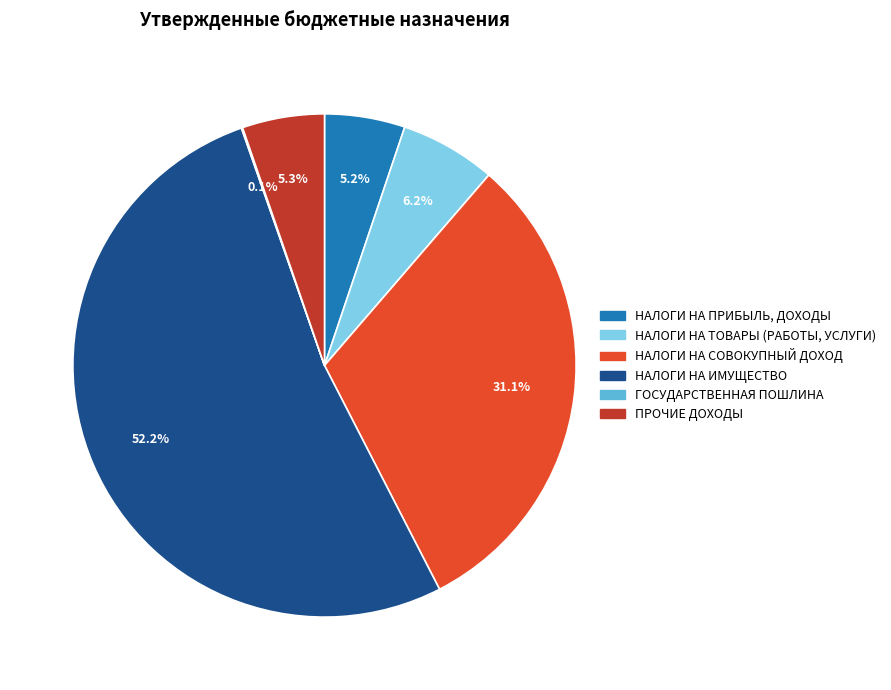

Which category accounts for the majority?

НАЛОГИ НА ИМУЩЕСТВО